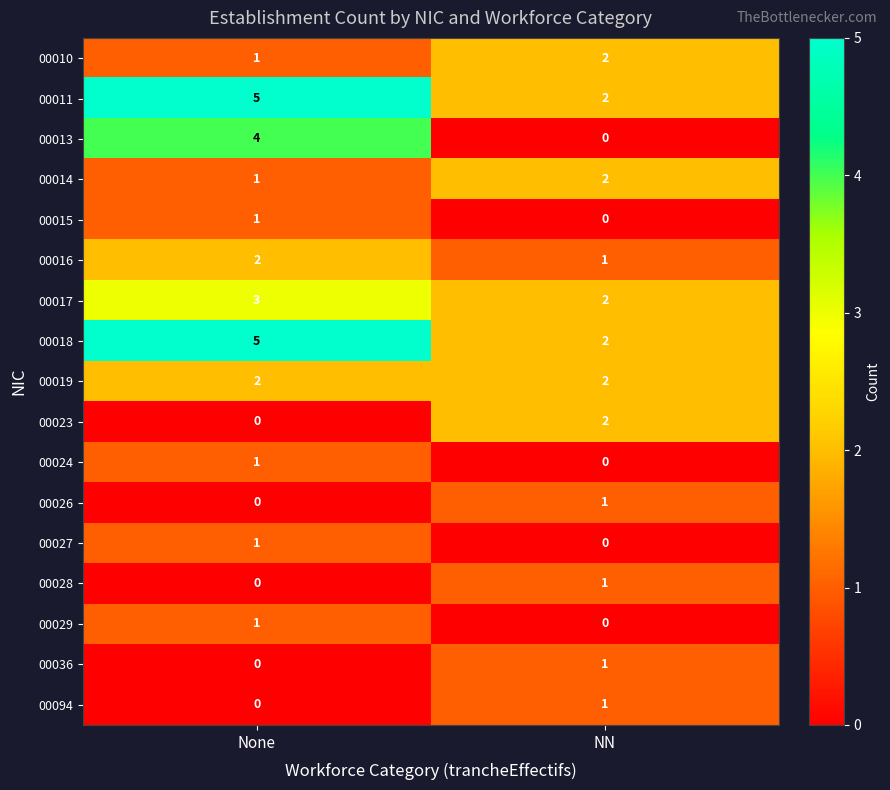

What is the sum of the 00016 values at NN and None?

3